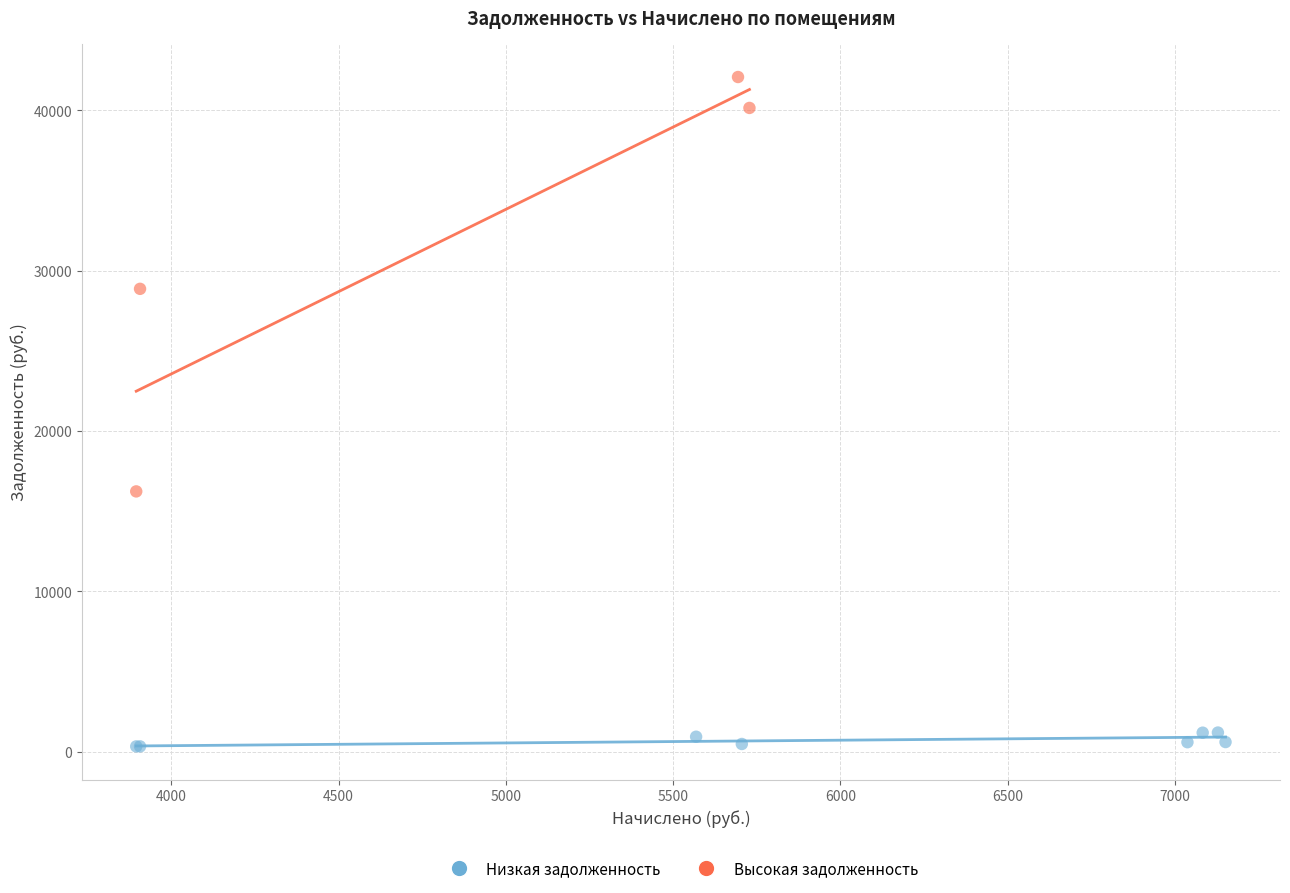

Which series reaches the minimum Y coordinate?

Низкая задолженность